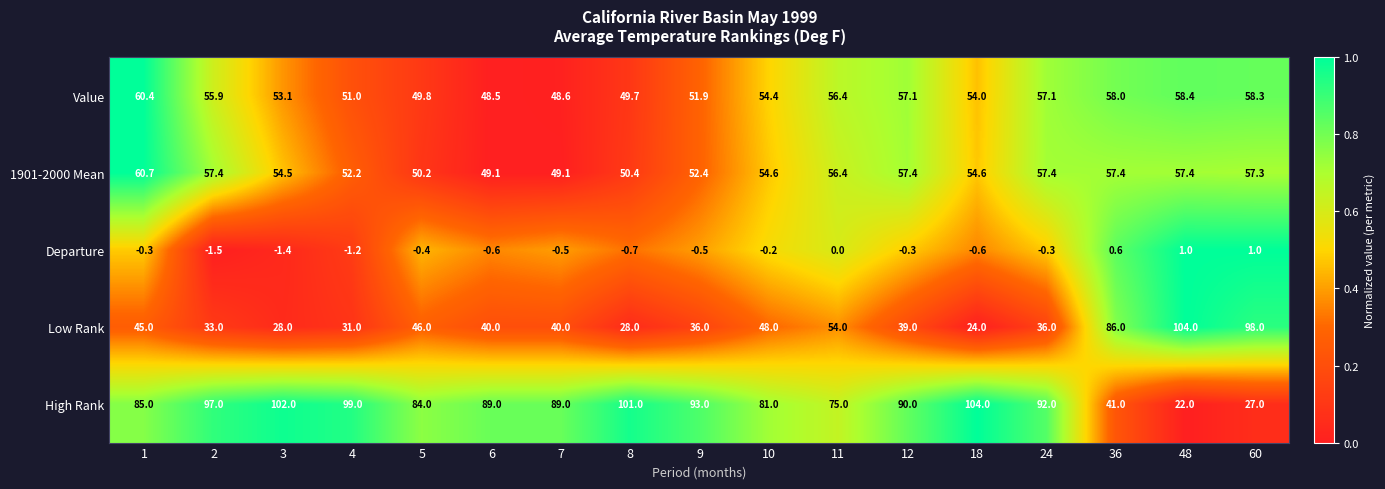

Where is Value nearest to the value 54?

18